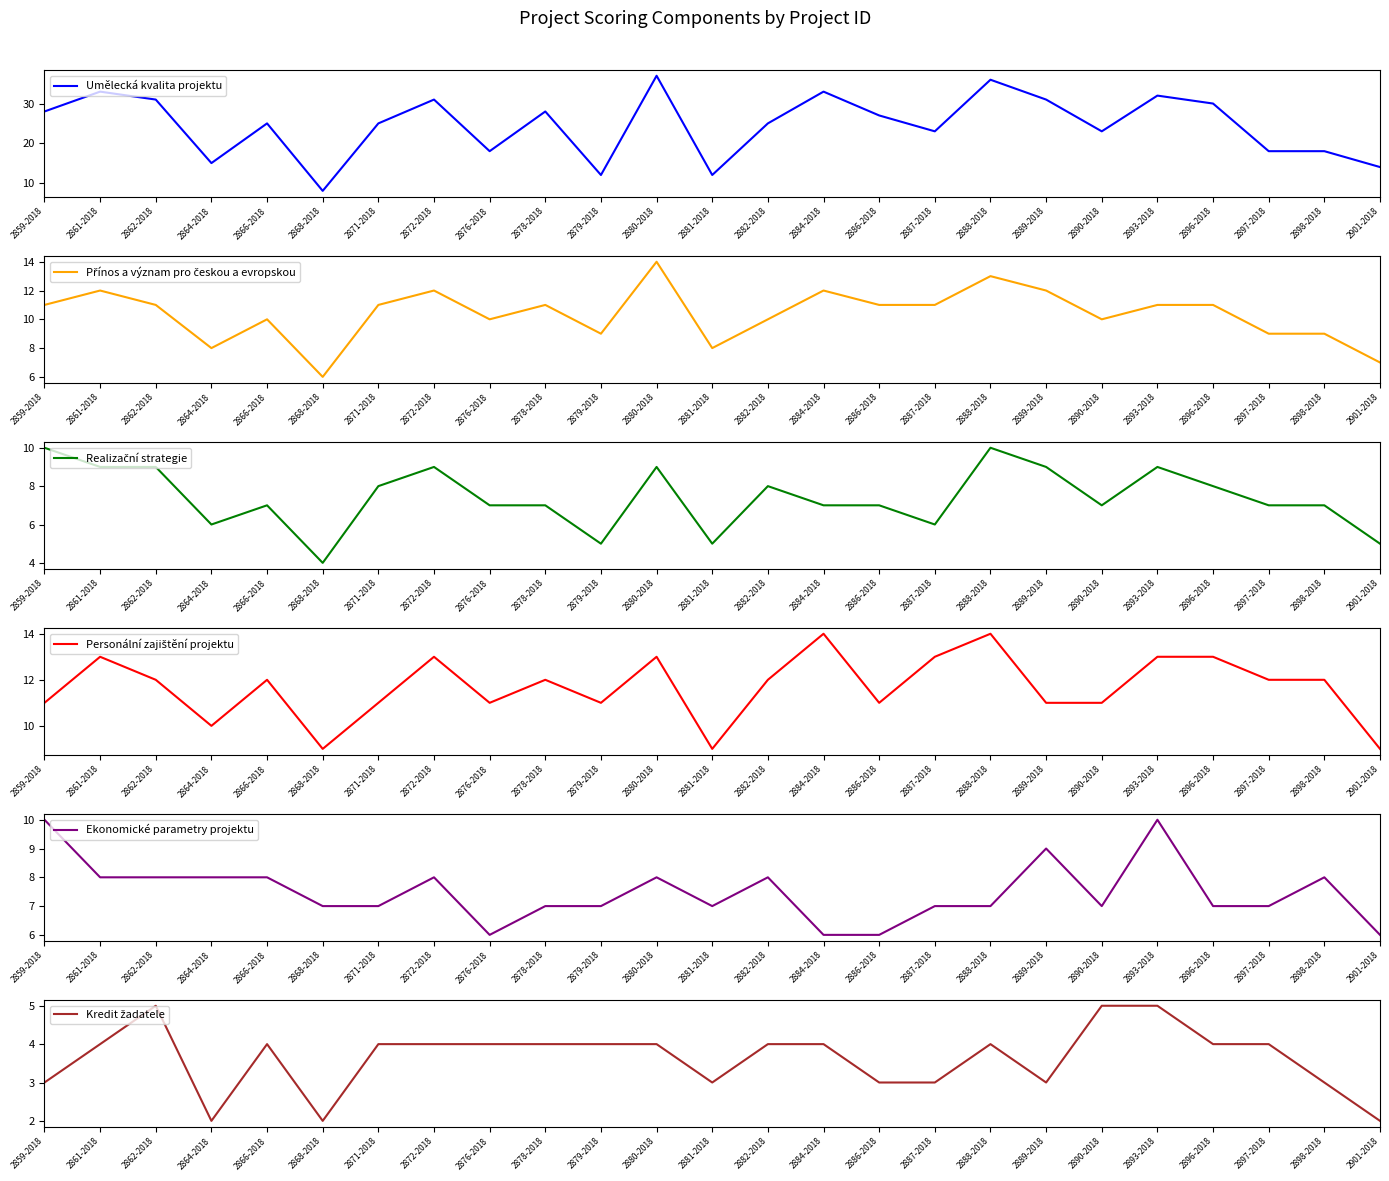

The value of Ekonomické parametry projektu at 2880-2018 is 8. True or false?

True